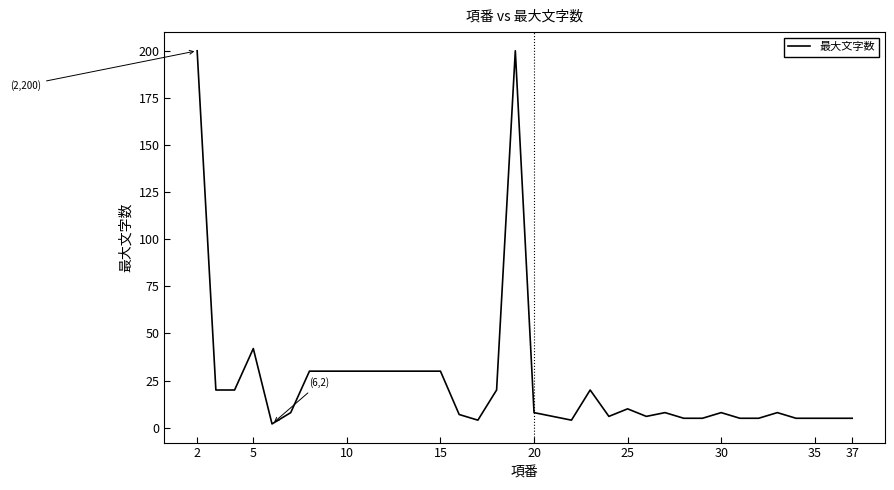

What is the maximum value shown in the chart?

200